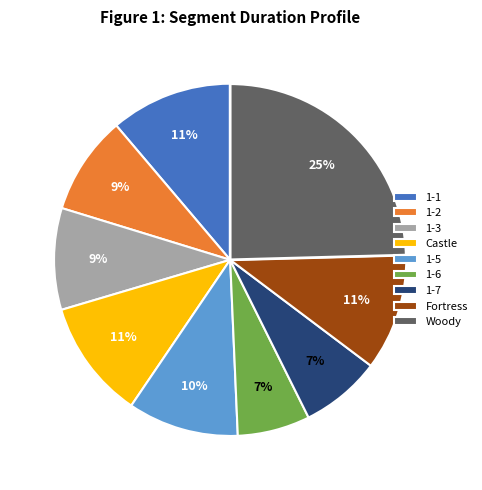

To the nearest percent, what is the difference between the Fortress and 1-2 slice percentages?

2%